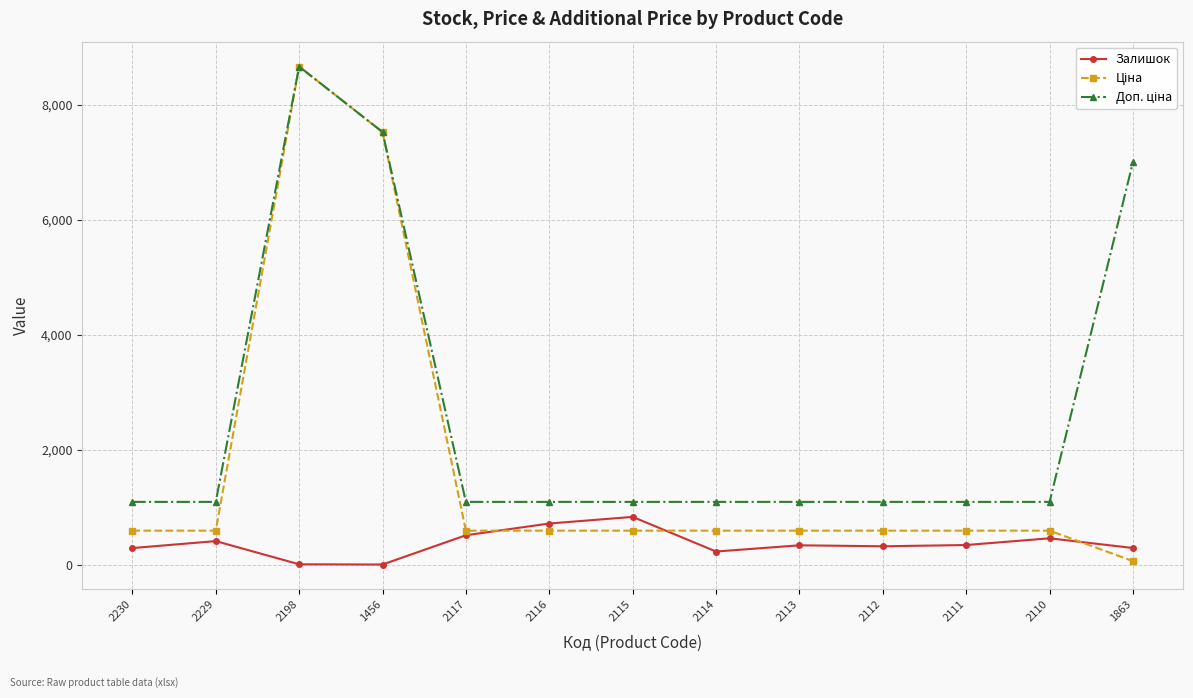

At how many categories does at least one series exceed 4017?

3